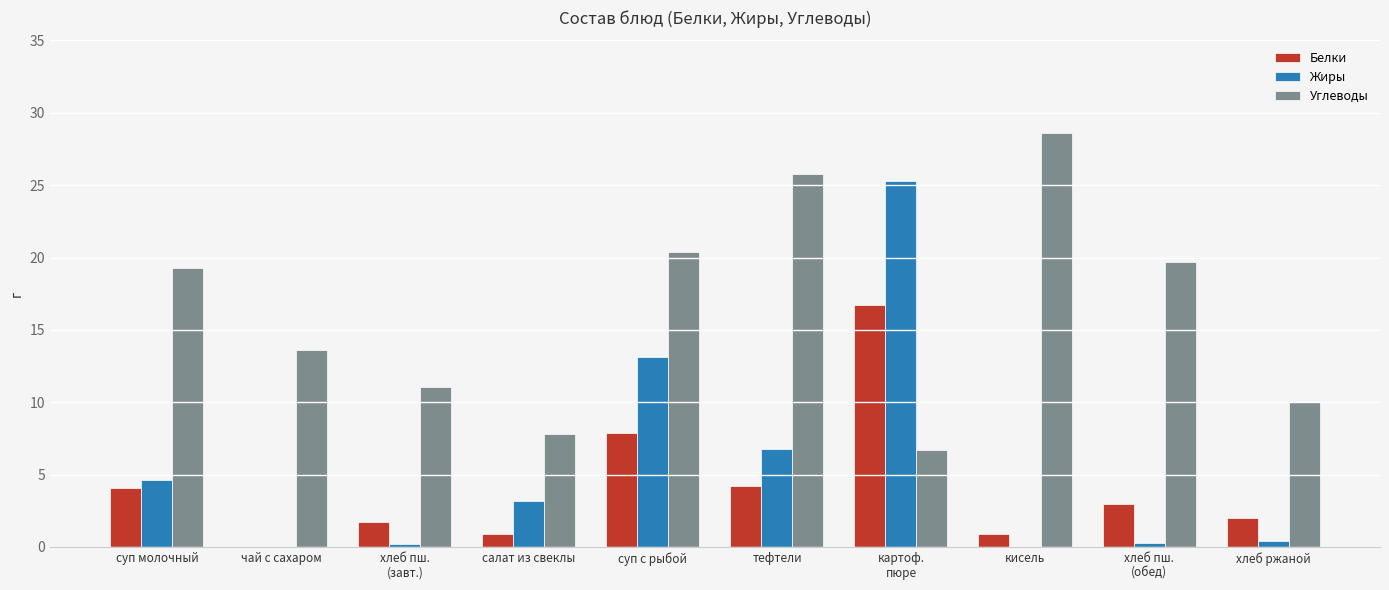

Where does the Углеводы series first go above 19?

суп молочный